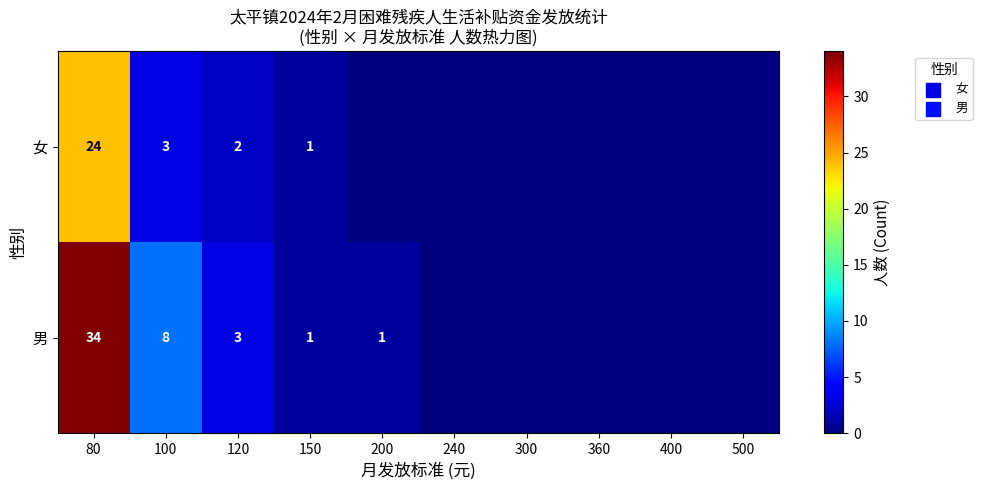

The 女 series shows 3 at 100. True or false?

True